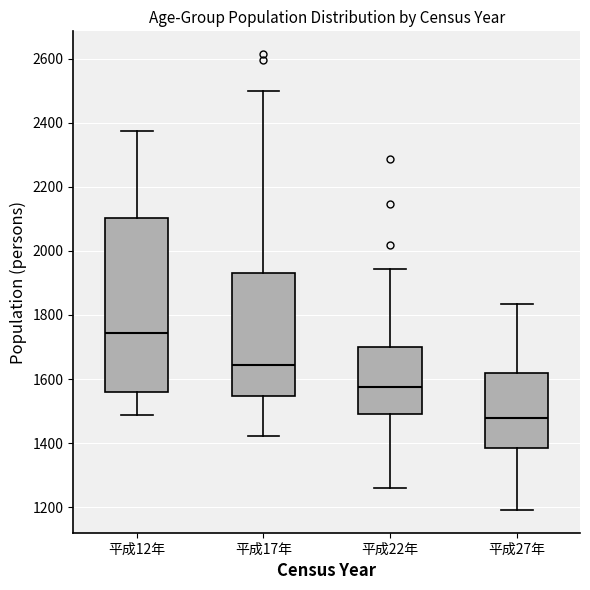

Reading left to right, transcribe this box plot: for each box, give where its median line is, the range the box spans, and where its two whiskers end, as read against the y-axis. The values are not printed on the chart, so give them approximately, as read against the axis.

平成12年: median 1740, box 1560 to 2100, whiskers 1480 to 2380
平成17年: median 1640, box 1540 to 1940, whiskers 1420 to 2500
平成22年: median 1580, box 1500 to 1700, whiskers 1260 to 1940
平成27年: median 1480, box 1380 to 1620, whiskers 1200 to 1840